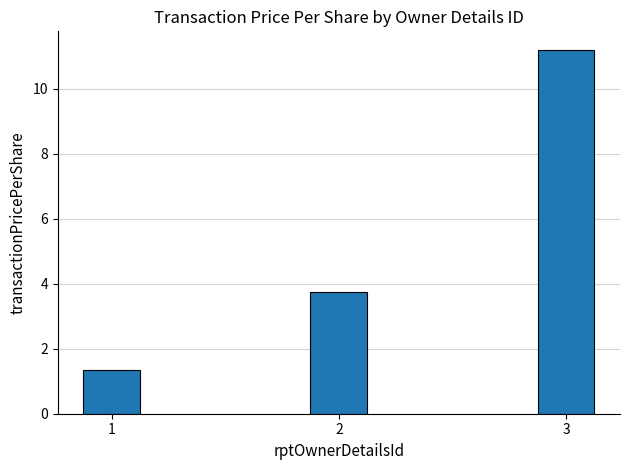

Which category has the highest value across all series?

3